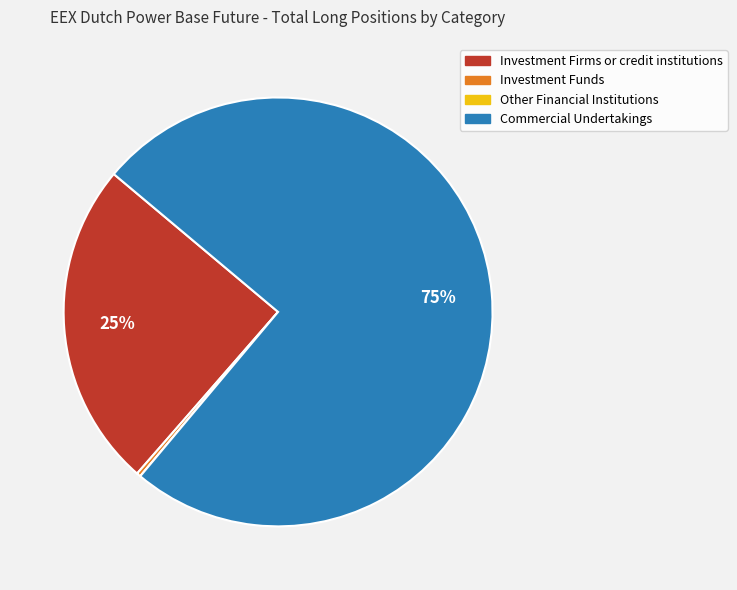

To the nearest percent, what percentage of the pie is Investment Firms or credit institutions?

25%